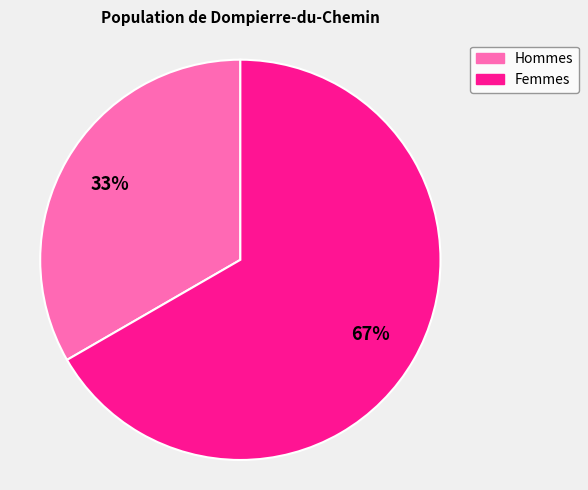

Does any single category account for the majority?

Yes